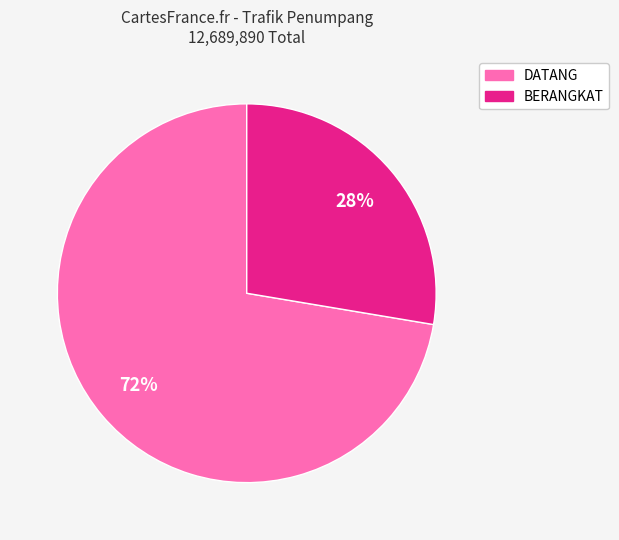

To the nearest percent, what portion does BERANGKAT represent?

28%